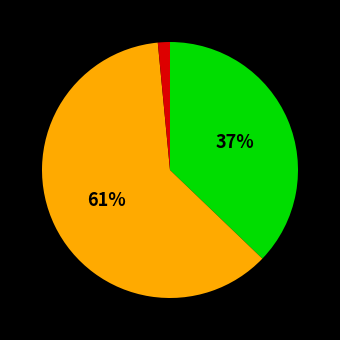

Does any single category account for the majority?

Yes